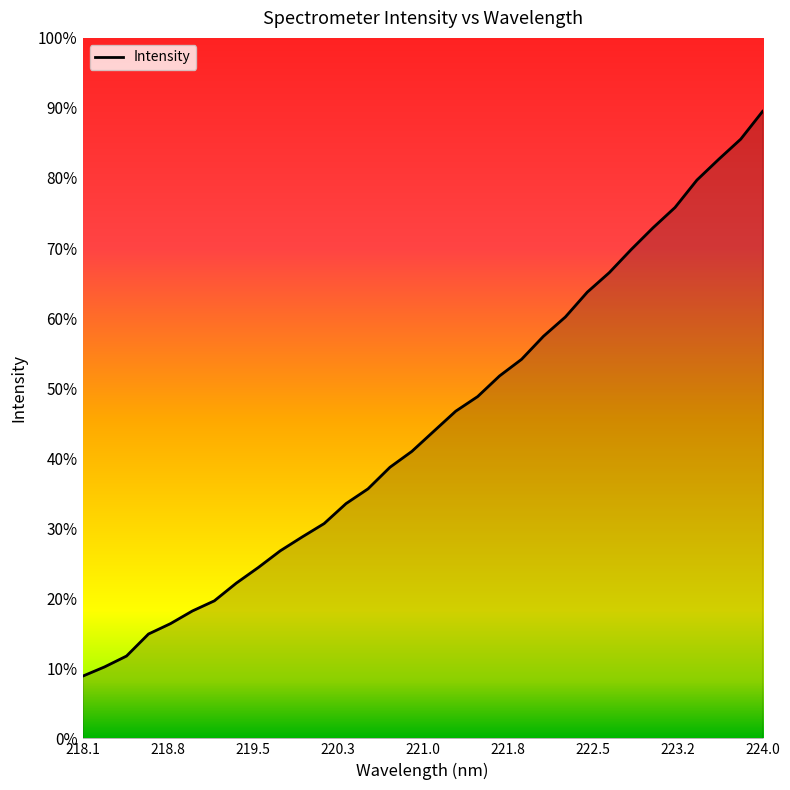

Does the chart display data point markers on the line(s)?

No